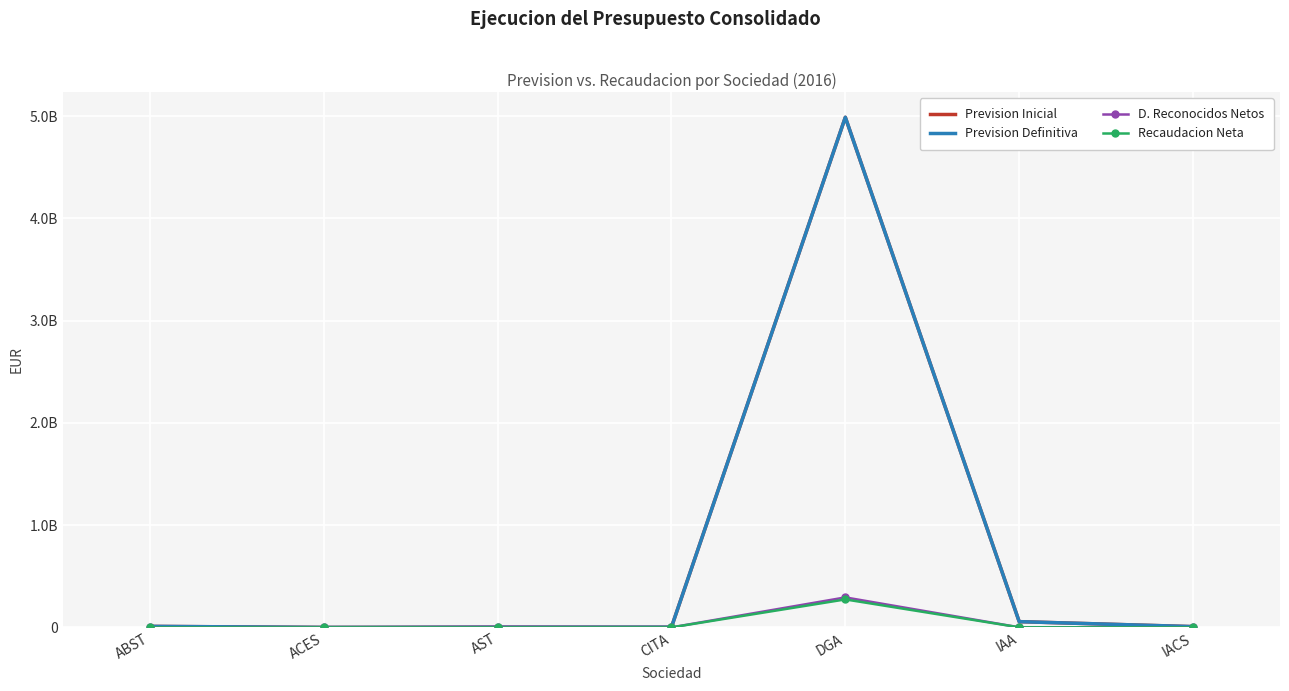

What position from the right is ACES?

6